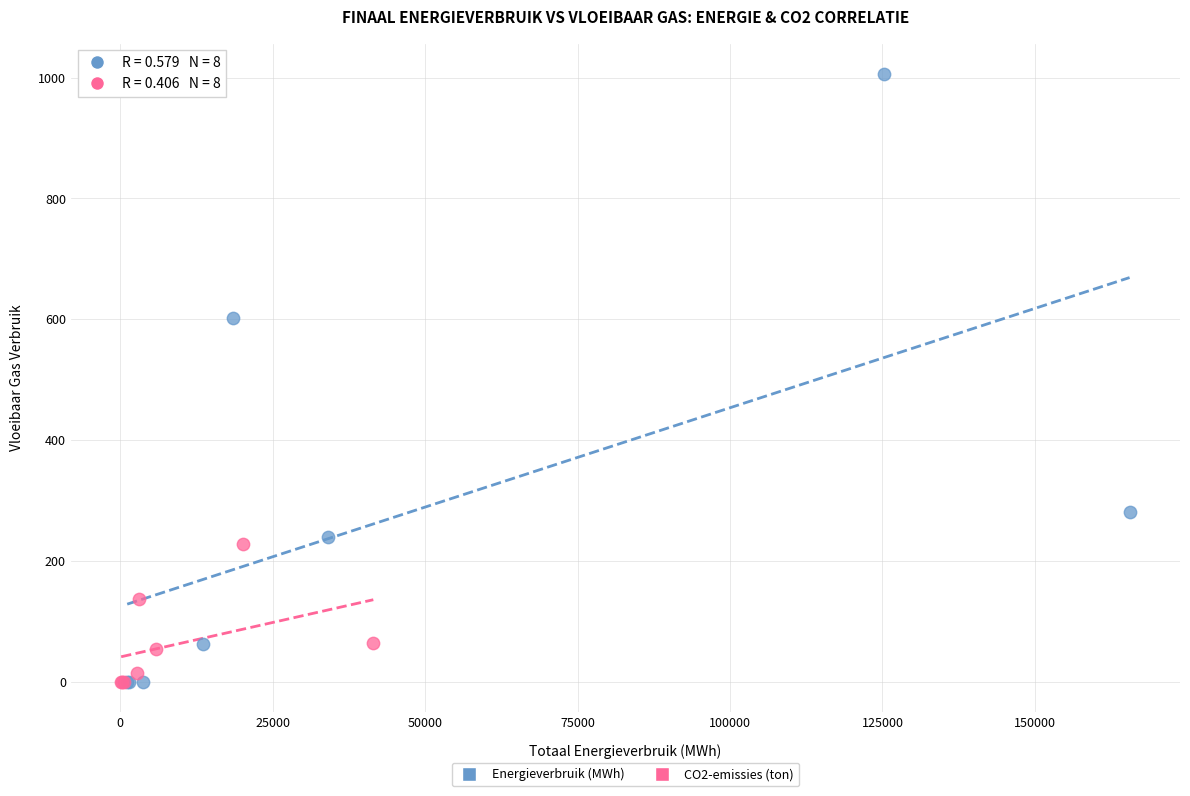

Which series reaches the maximum Y coordinate?

Energieverbruik (MWh)